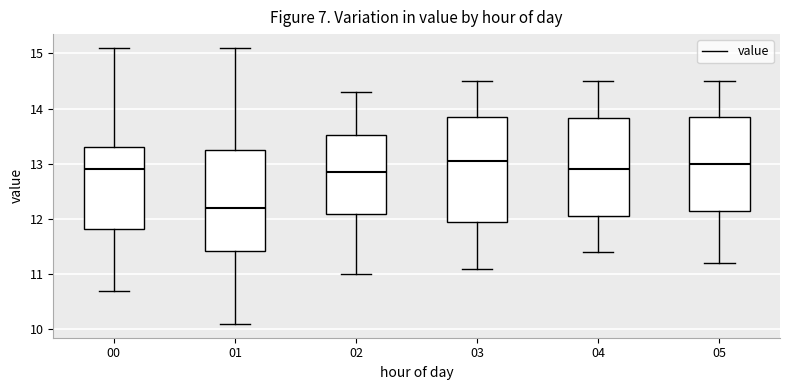

Reading left to right, read every box against the y-axis: the position of its median line, the range the box covers, and the ends of its whiskers. The values are not printed on the chart, so give them approximately, as read against the axis.

00: median 12.9, box 11.8 to 13.3, whiskers 10.7 to 15.1
01: median 12.2, box 11.4 to 13.3, whiskers 10.1 to 15.1
02: median 12.9, box 12.1 to 13.5, whiskers 11.0 to 14.3
03: median 13.1, box 12.0 to 13.9, whiskers 11.1 to 14.5
04: median 12.9, box 12.1 to 13.8, whiskers 11.4 to 14.5
05: median 13.0, box 12.2 to 13.9, whiskers 11.2 to 14.5